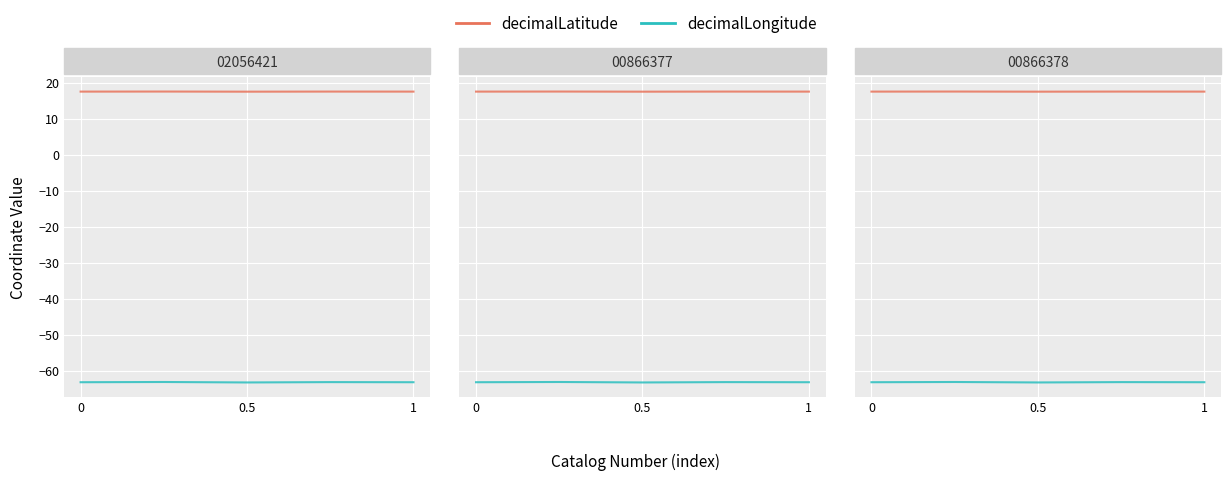

What is the minimum value for decimalLatitude?

17.6